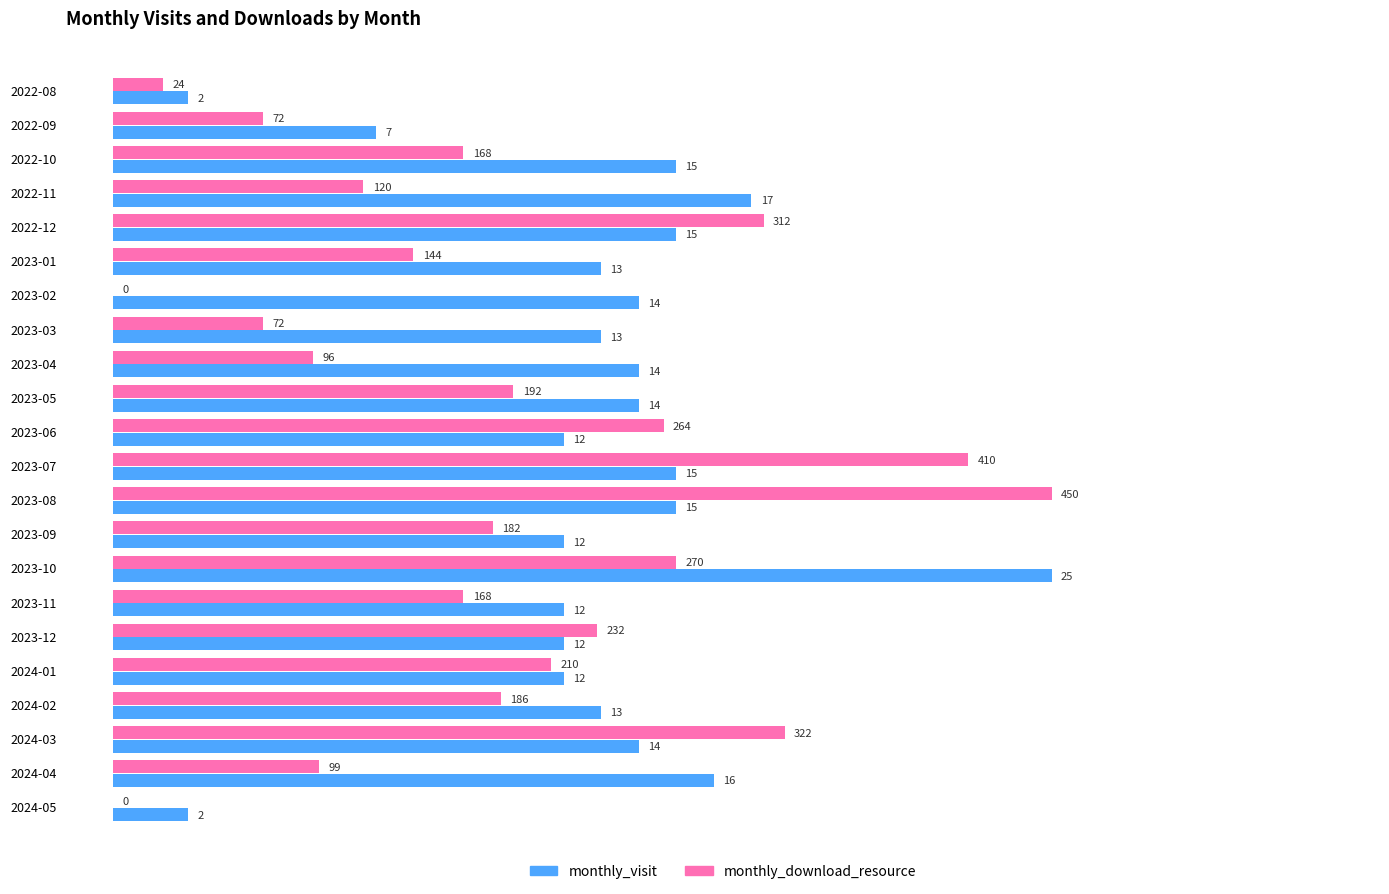

What are all the series names shown in the legend?

monthly_visit, monthly_download_resource